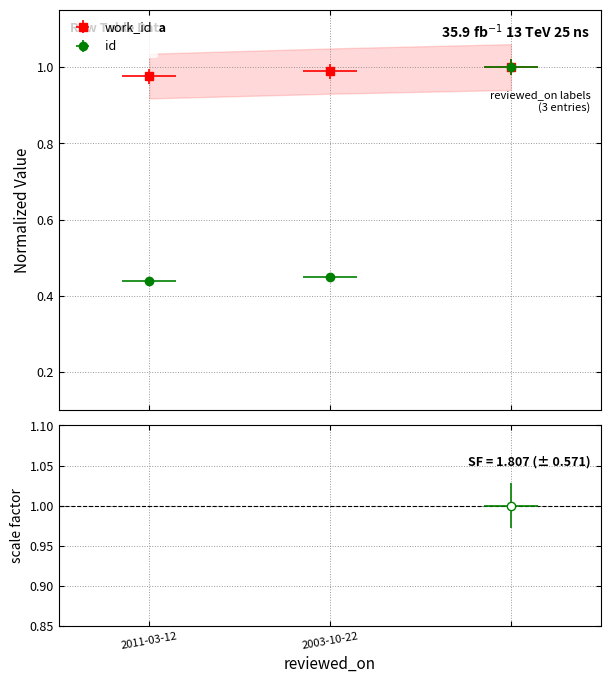

Rank the series by their average value, from lowest to highest.

id, work_id